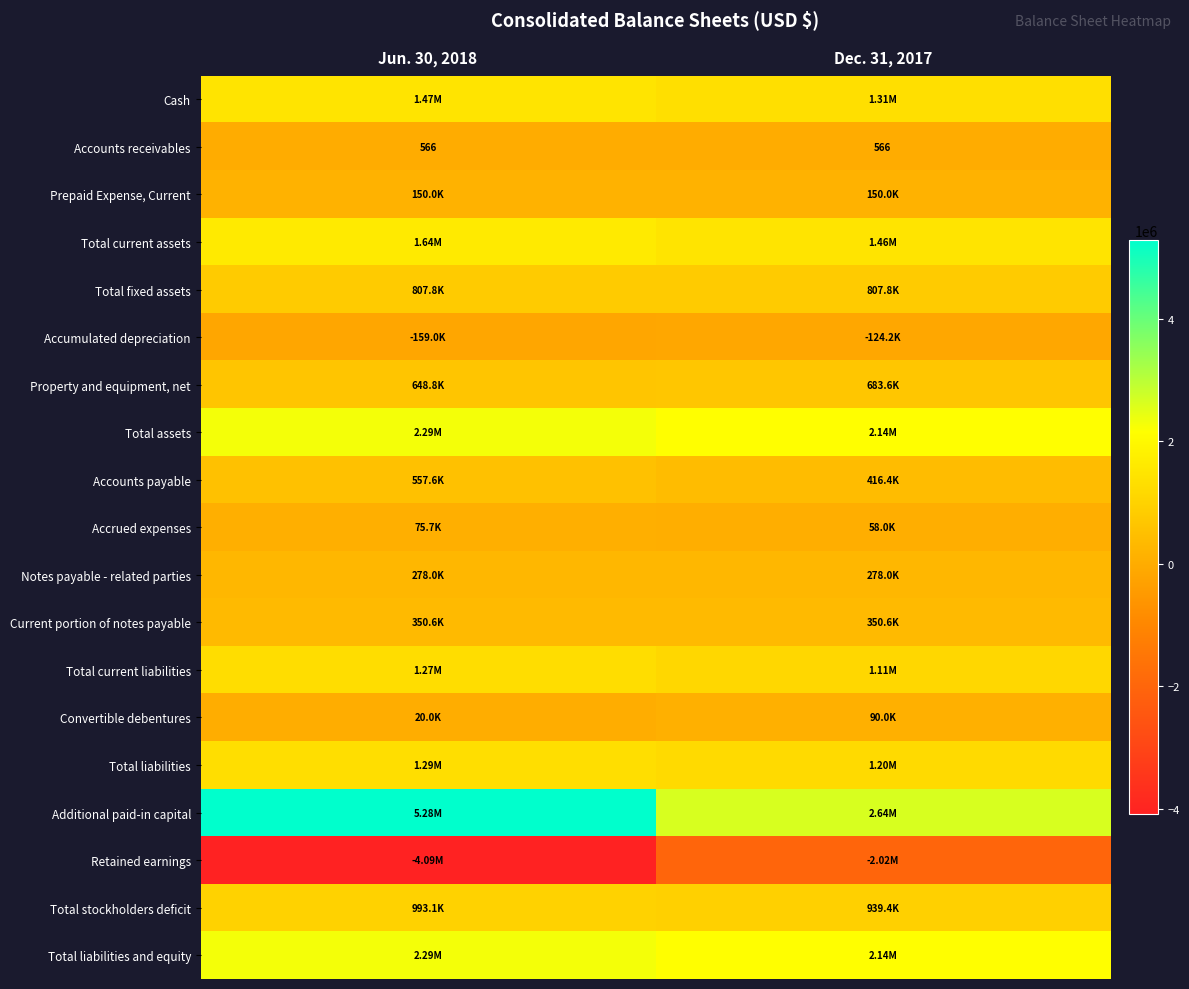

At how many categories does at least one series exceed -1280289?

2